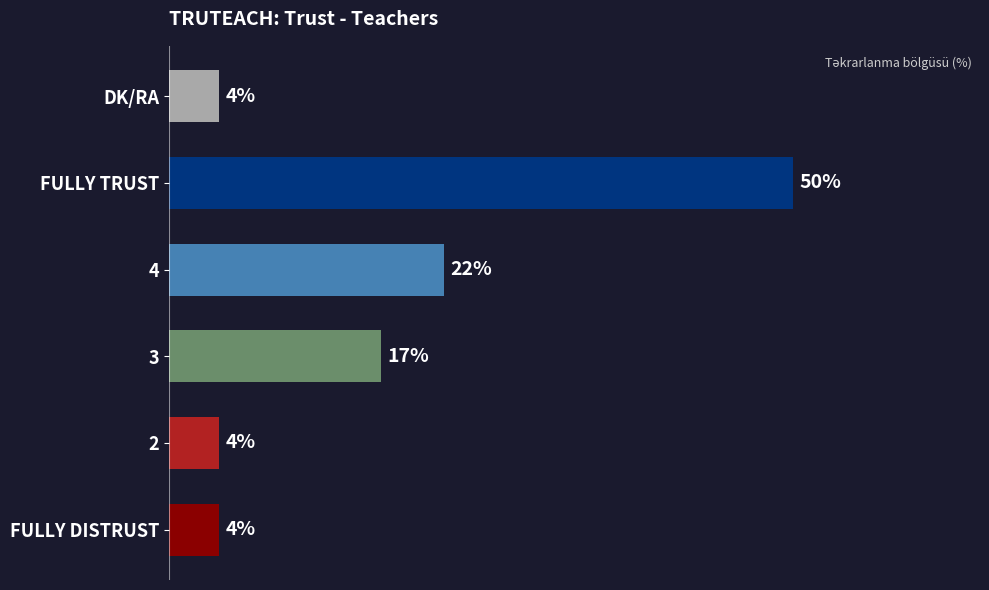

Which category has the highest value across all series?

FULLY TRUST